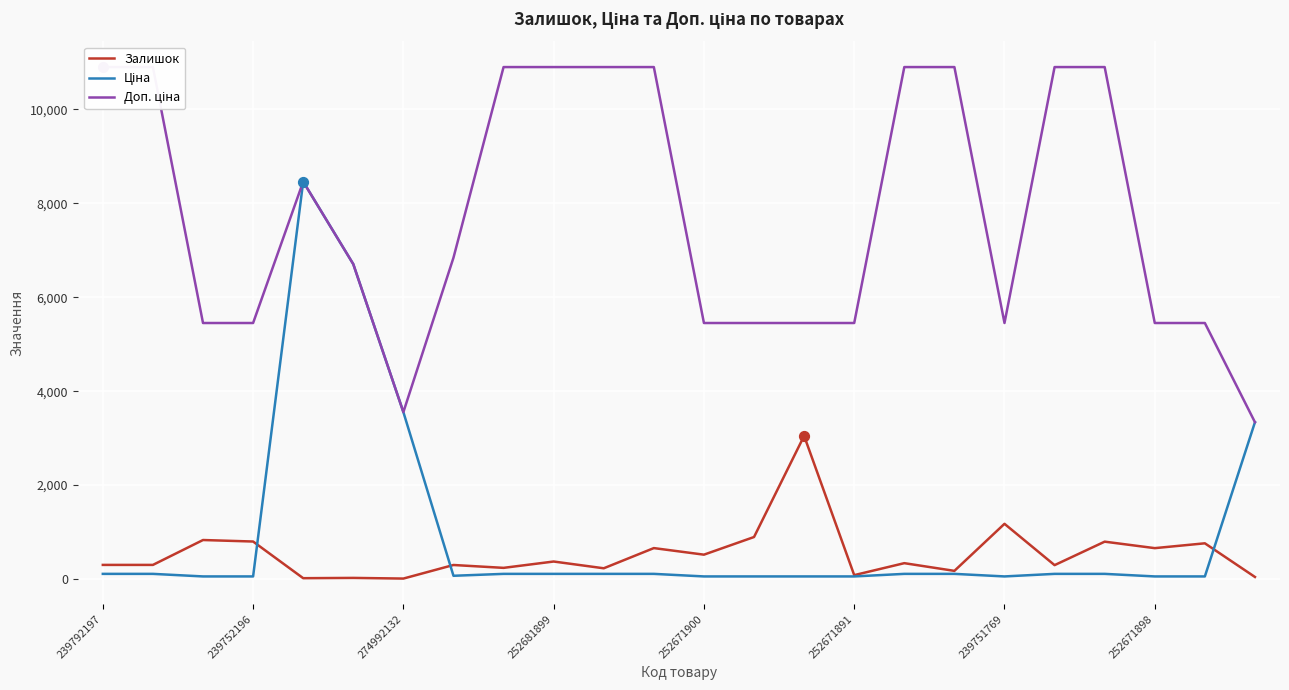

What are all the series names shown in the legend?

Залишок, Ціна, Доп. ціна